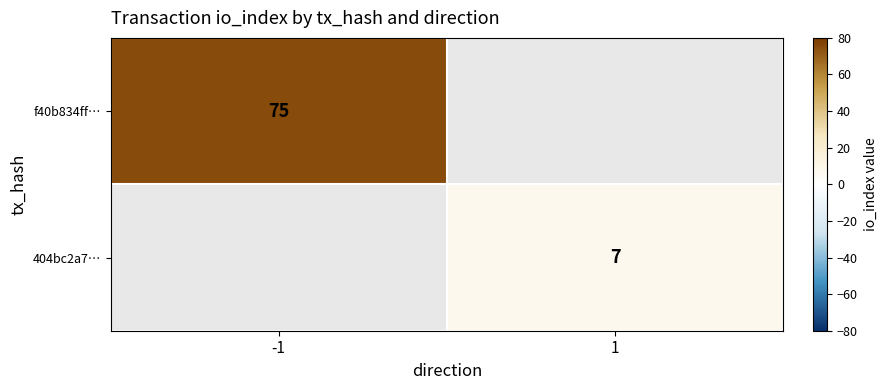

Is it true that f40b834ff… equals 21 at -1?

False